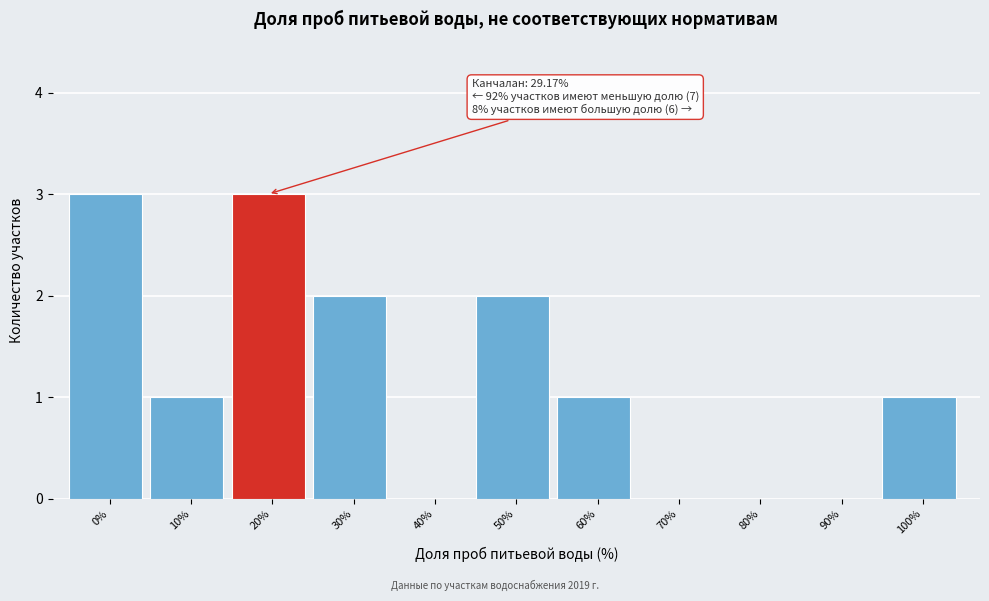

Reading right to left, what are all the values shown in this chart?

100%=1	90%=0	80%=0	70%=0	60%=1	50%=2	40%=0	30%=2	20%=3	10%=1	0%=3